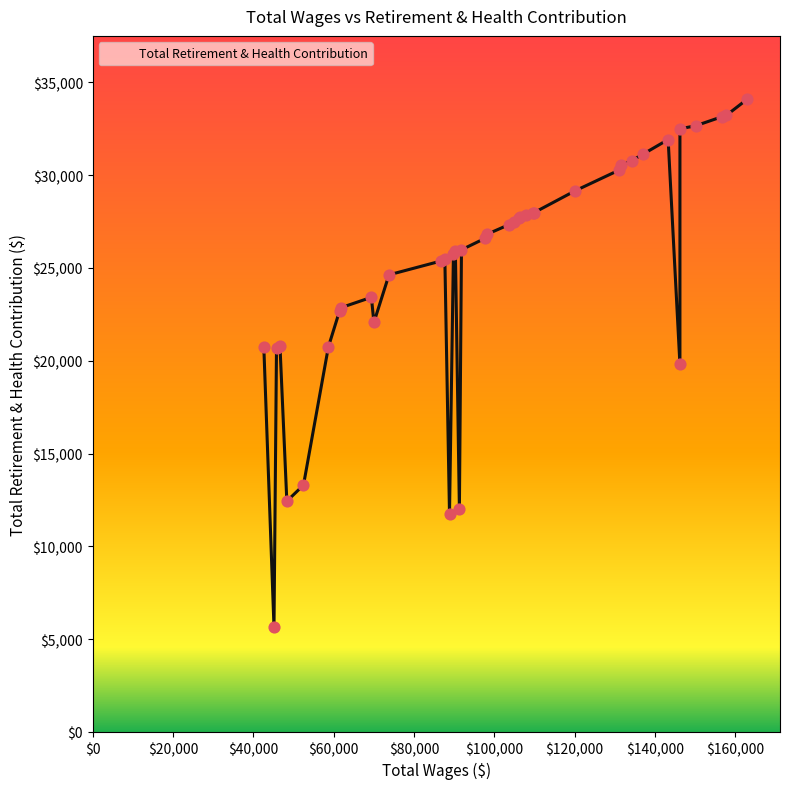

What is the ratio of the value at 73769.0 to the value at 91811.0?

0.9